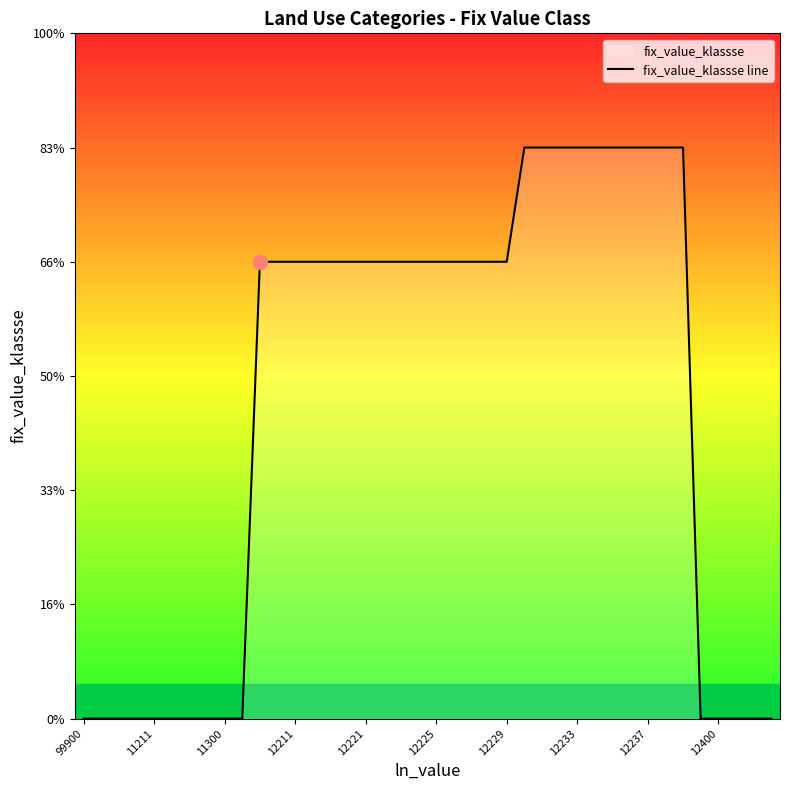

Reading left to right, what are all the values shown in this chart?

0	0	0	0	0	0	0	0	0	0	4	4	4	4	4	4	4	4	4	4	4	4	4	4	4	5	5	5	5	5	5	5	5	5	5	0	0	0	0	0